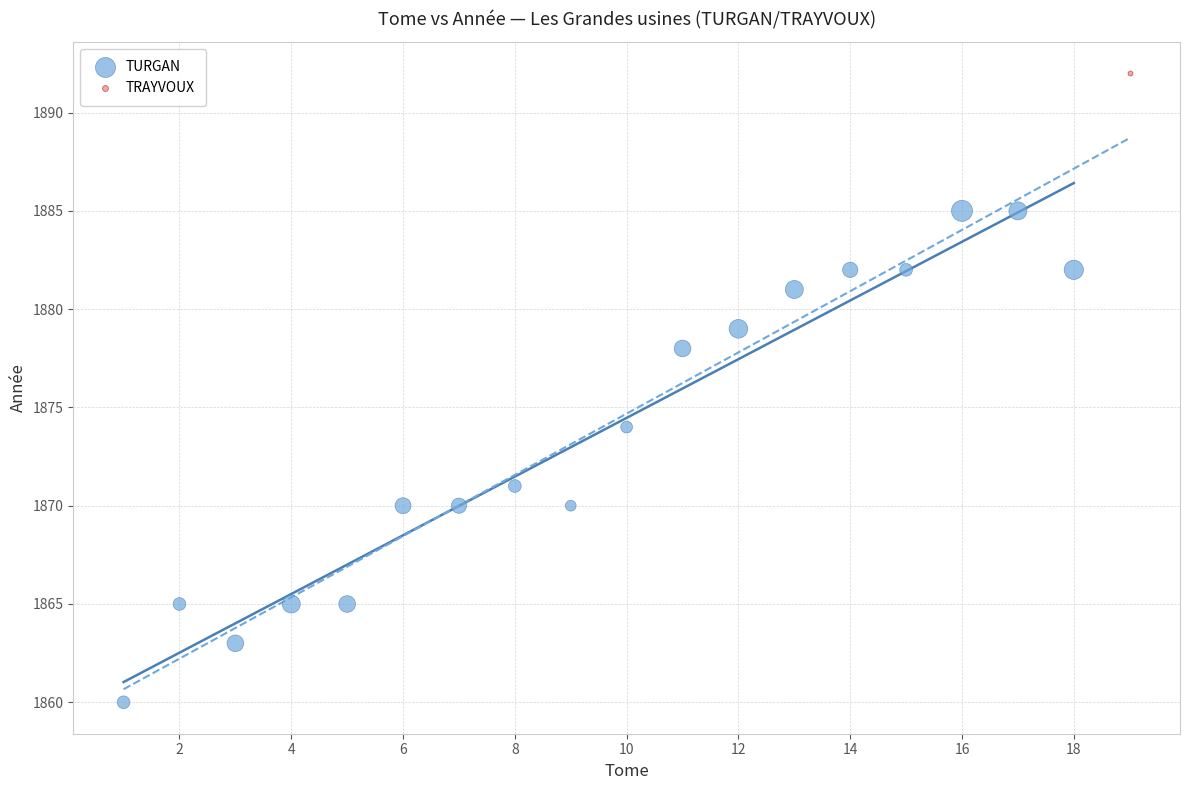

What are all the series names shown in the legend?

TURGAN, TRAYVOUX